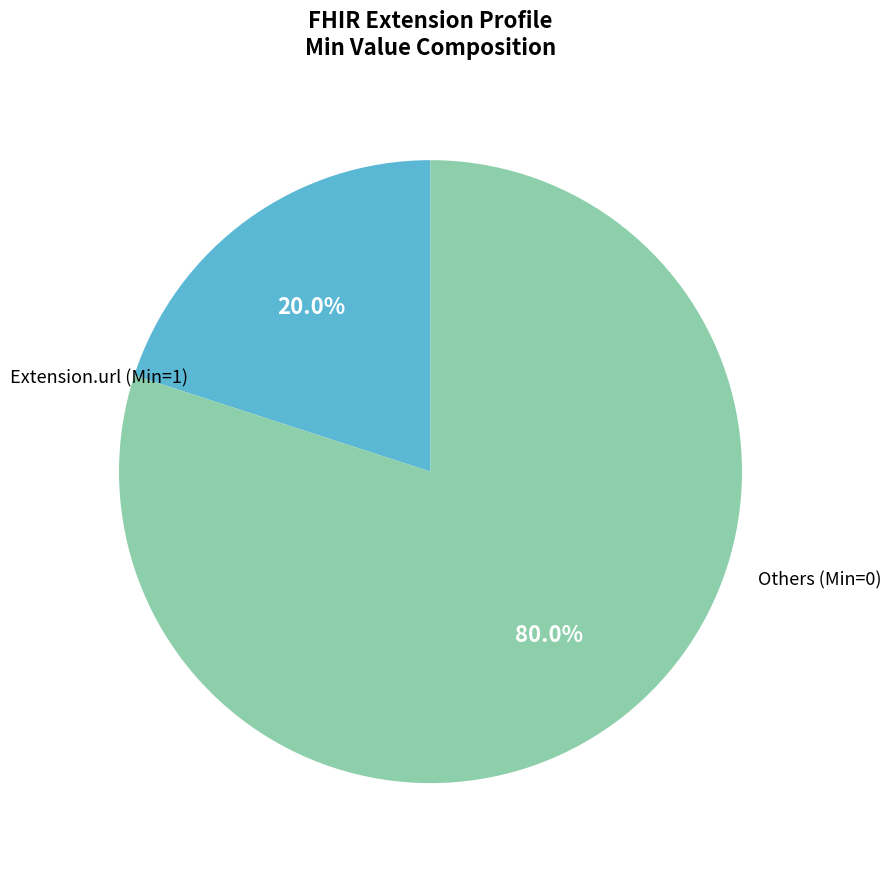

Does any single category account for the majority?

Yes